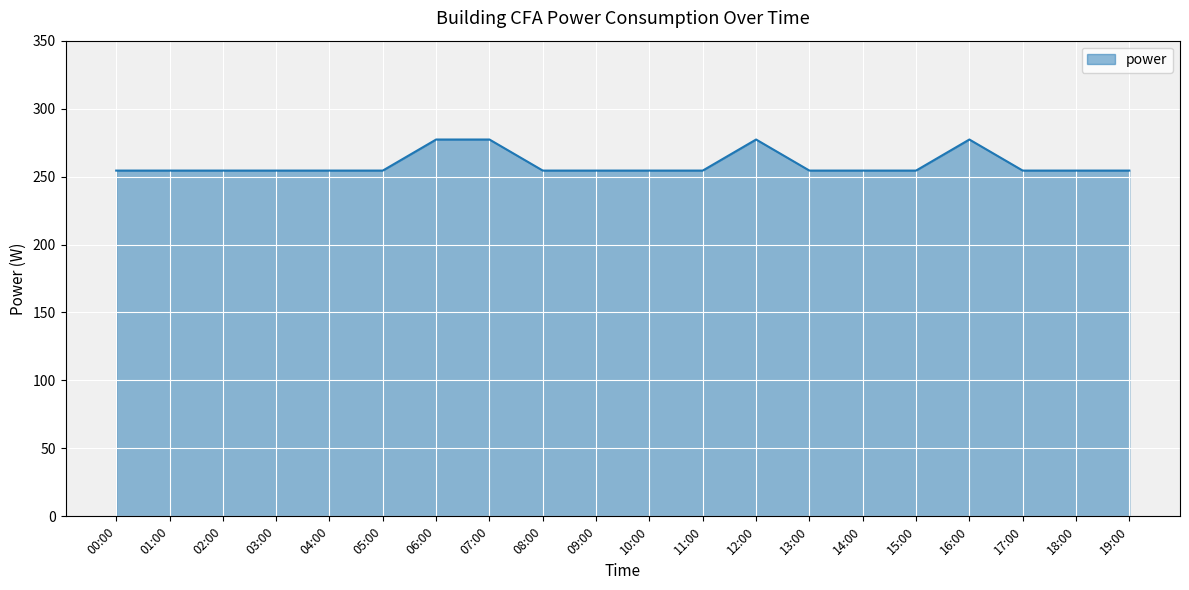

What is the greatest value displayed?

277.3